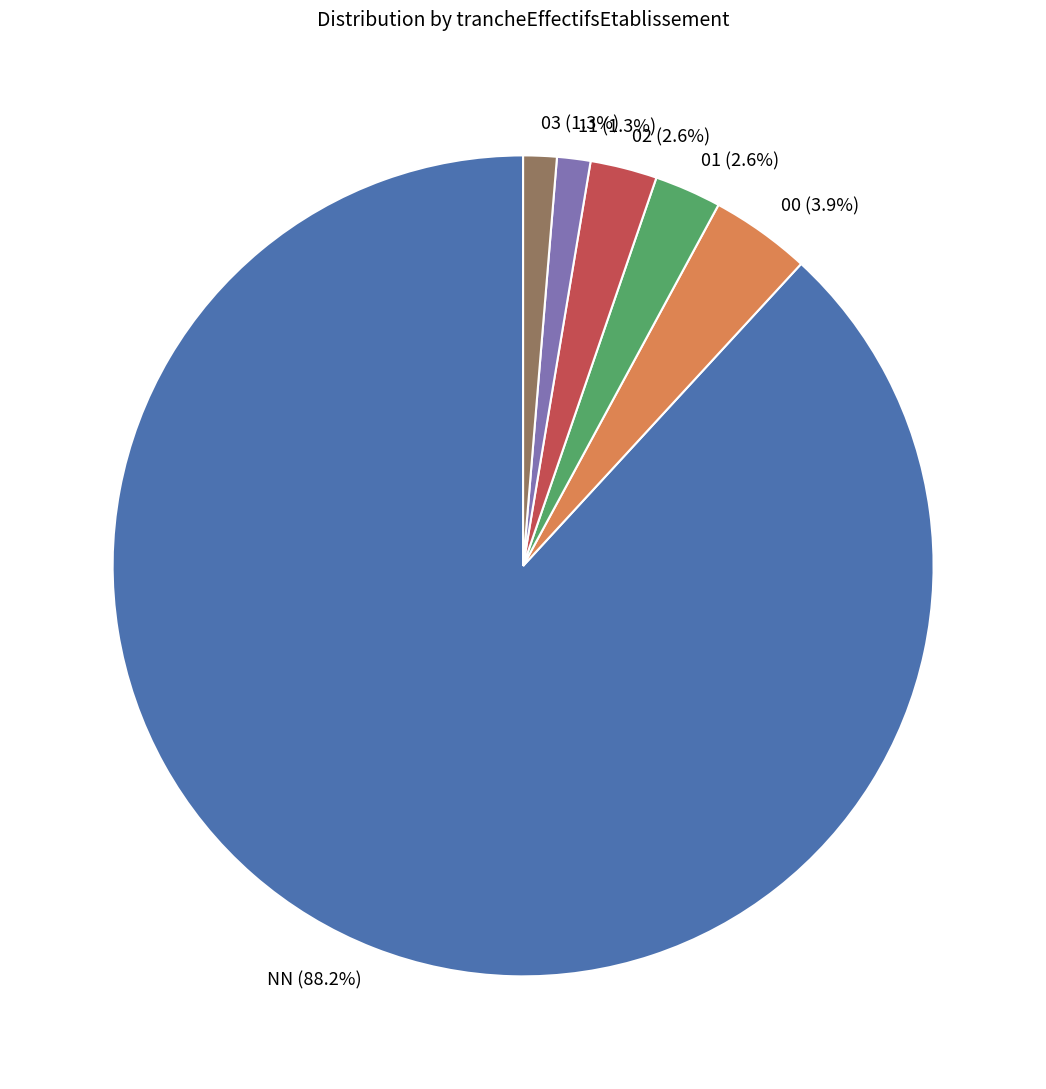

Does NN (88.2%) represent more than half of the total?

Yes